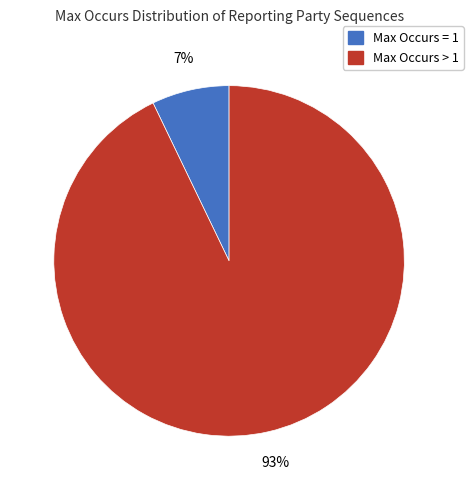

Is there any slice that represents more than half of the pie?

Yes